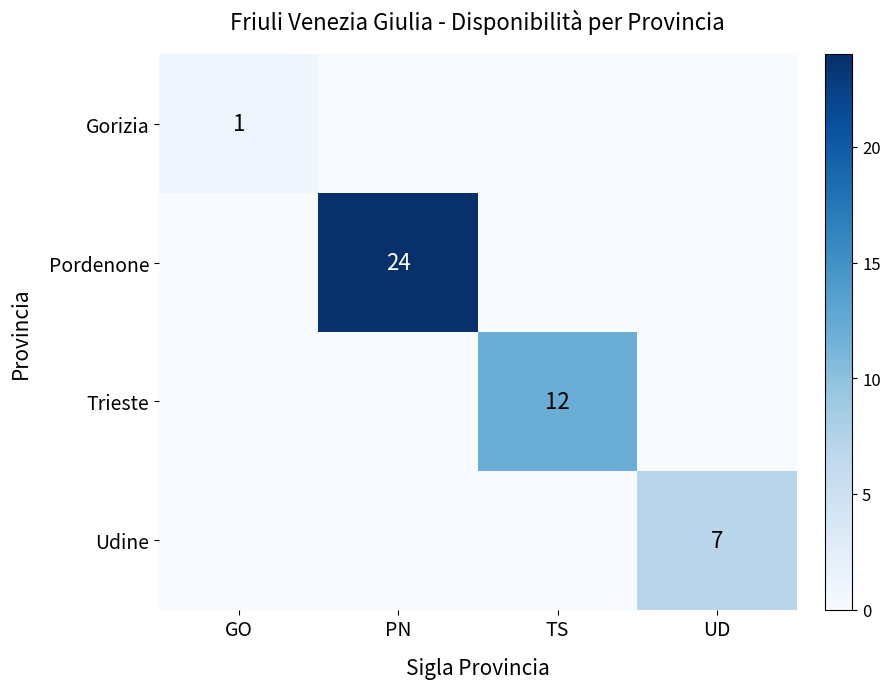

What is the greatest value displayed?

24